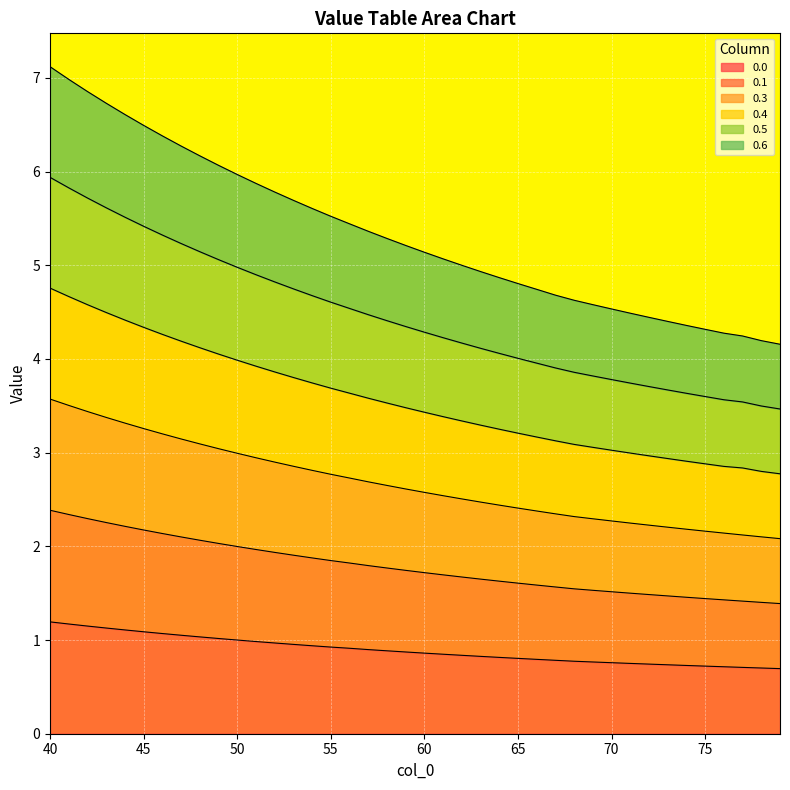

What is the maximum value for 0.0?

1.2